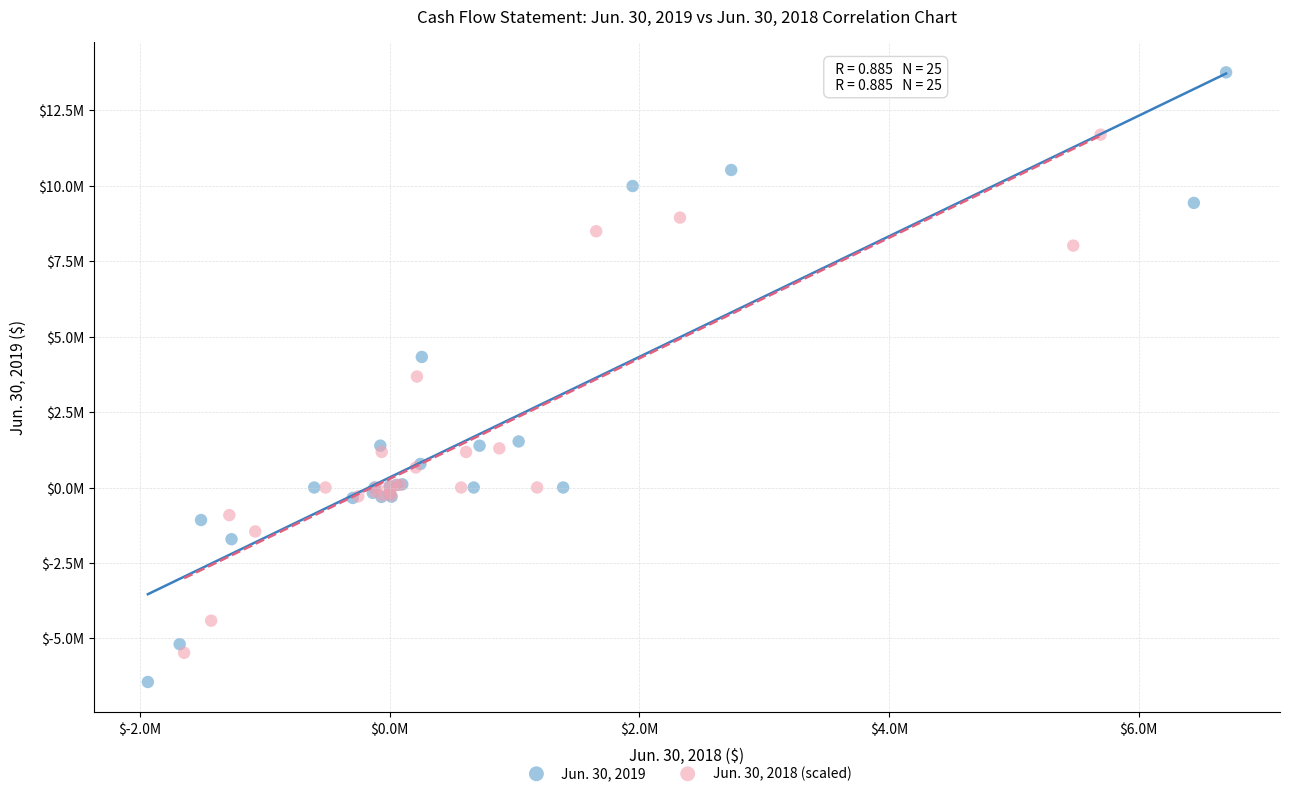

Which series contains the highest Y value?

Jun. 30, 2019